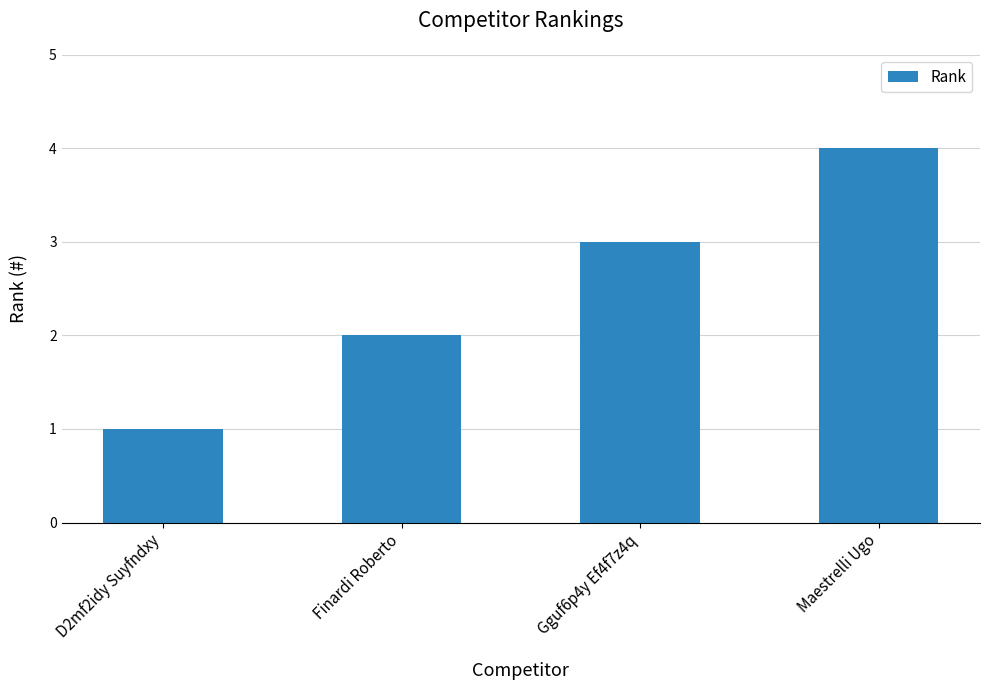

What is the difference between the maximum and minimum values?

3